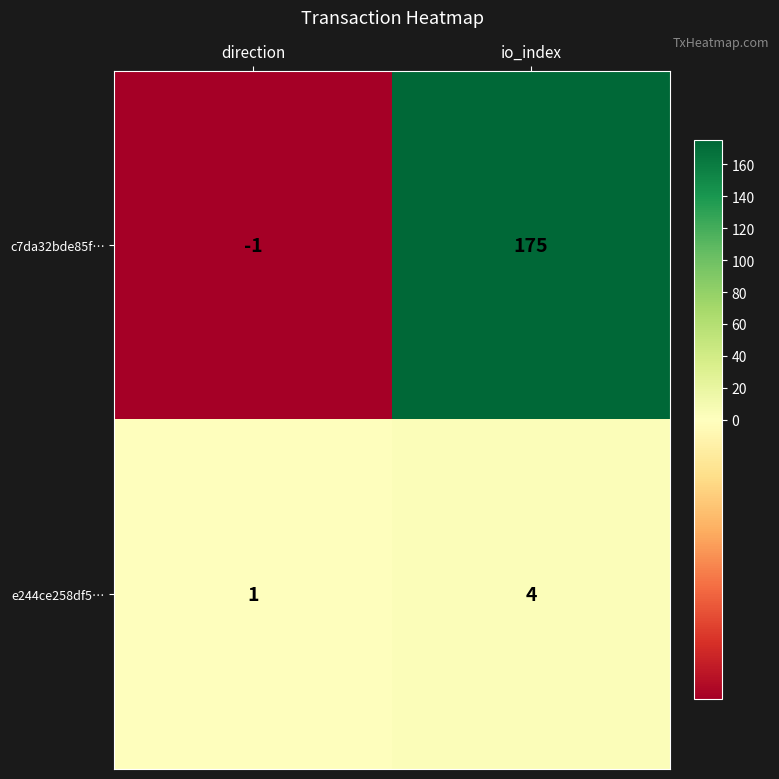

What is the difference between the maximum and minimum values in the e244ce258df5… series?

3